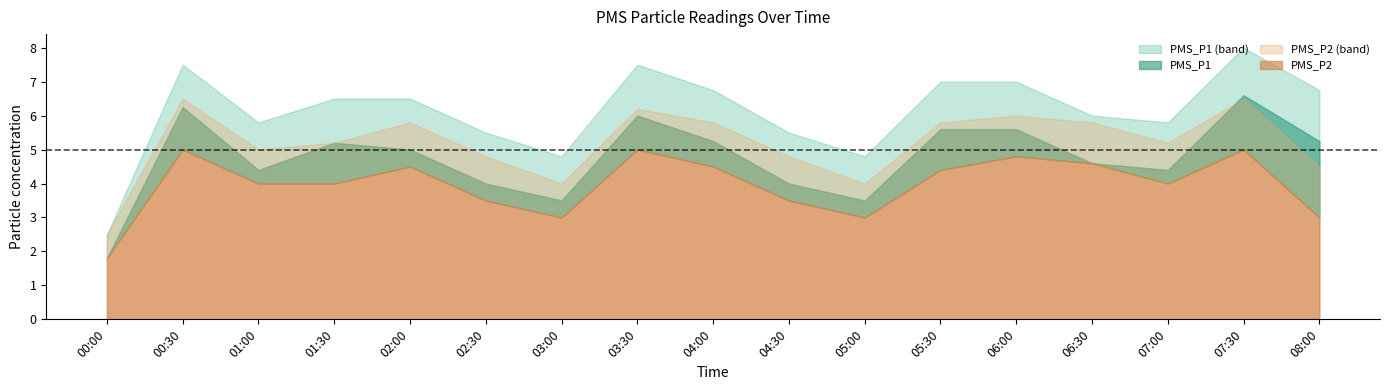

Where does the PMS_P2_upper series first go above 5?

2022/05/16 00:30